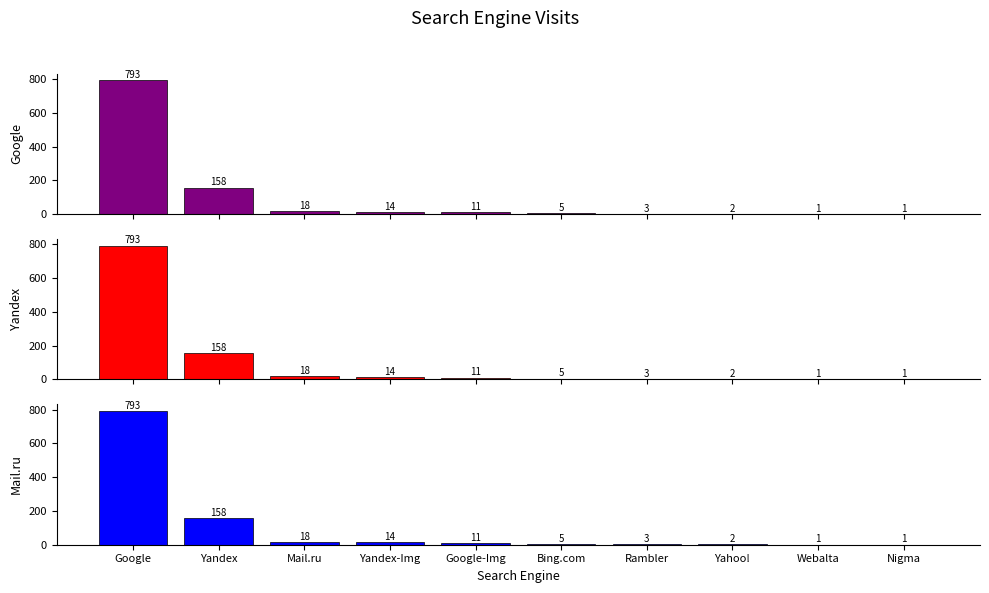

What is the approximate value of Google at Webalta?

1